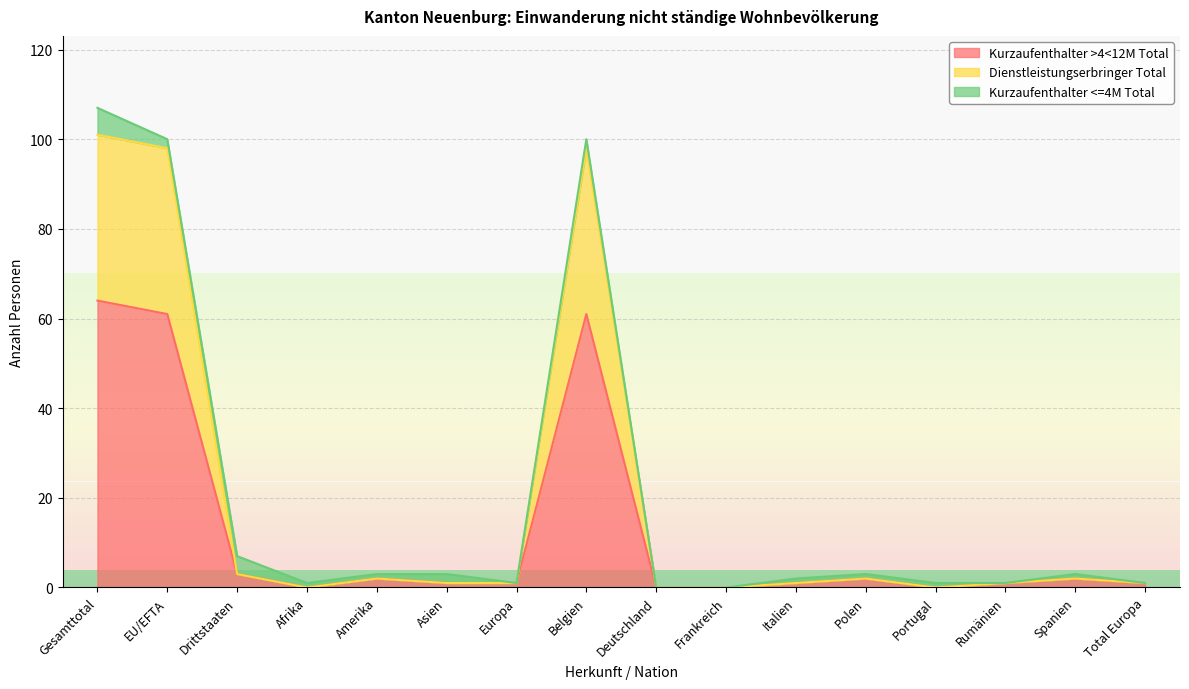

How many values in Kurzaufenthalter >4<12M Total are above zero?

12